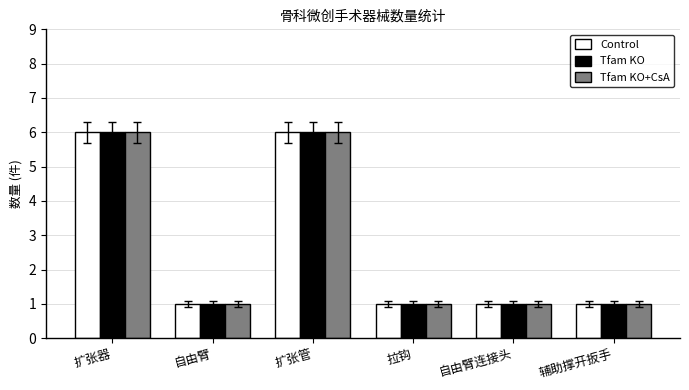

Are the bars grouped side by side (vs. stacked)?

Yes